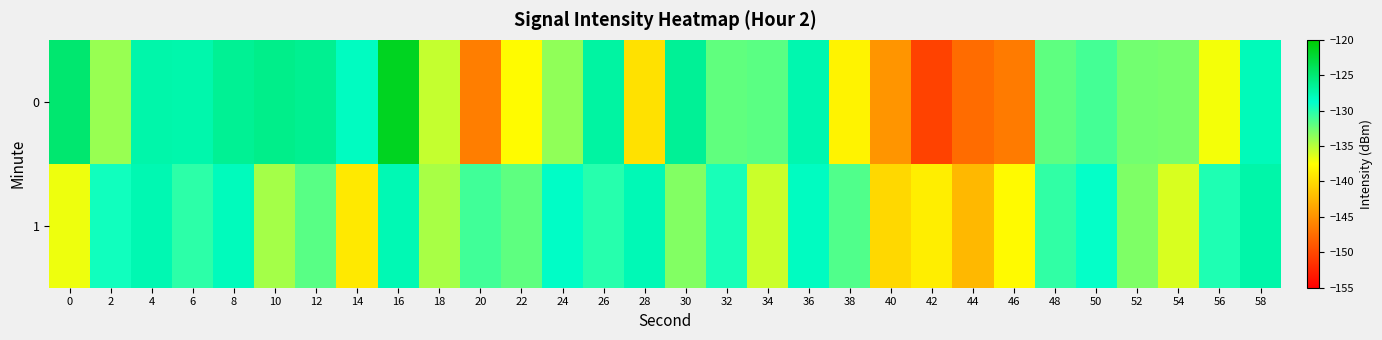

Reading left to right, list all the values displayed in this chart.

0: 0=-124.8	2=-134.0	4=-127.3	6=-127.4	8=-126.4	10=-126.0	12=-126.2	14=-128.3	16=-121.4	18=-135.5	20=-146.3	22=-137.7	24=-133.7	26=-127.0	28=-139.5	30=-126.5	32=-132.1	34=-131.9	36=-127.6	38=-138.3	40=-144.7	42=-150.4	44=-147.5	46=-146.5	48=-132.0	50=-131.1	52=-132.7	54=-132.9	56=-137.1	58=-128.0
1: 0=-136.9	2=-129.4	4=-127.7	6=-130.3	8=-128.1	10=-134.4	12=-131.8	14=-138.9	16=-127.8	18=-134.5	20=-131.0	22=-132.0	24=-128.5	26=-130.1	28=-127.8	30=-133.2	32=-129.6	34=-135.7	36=-128.3	38=-131.5	40=-140.1	42=-138.6	44=-142.3	46=-137.8	48=-130.4	50=-128.9	52=-133.1	54=-136.2	56=-129.8	58=-127.3